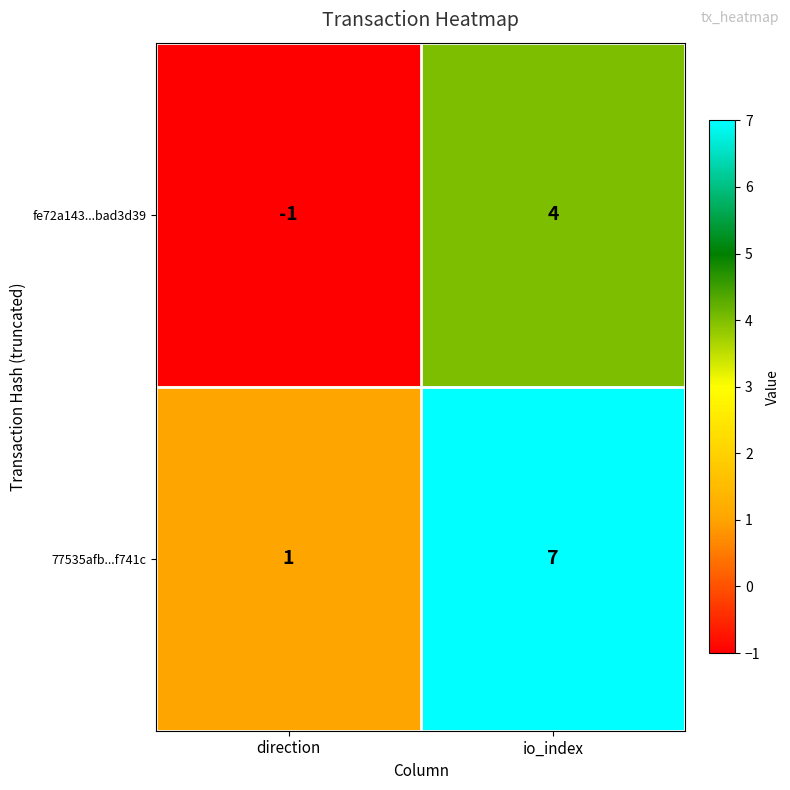

Which series has the largest range (max minus min)?

77535afb...f741c